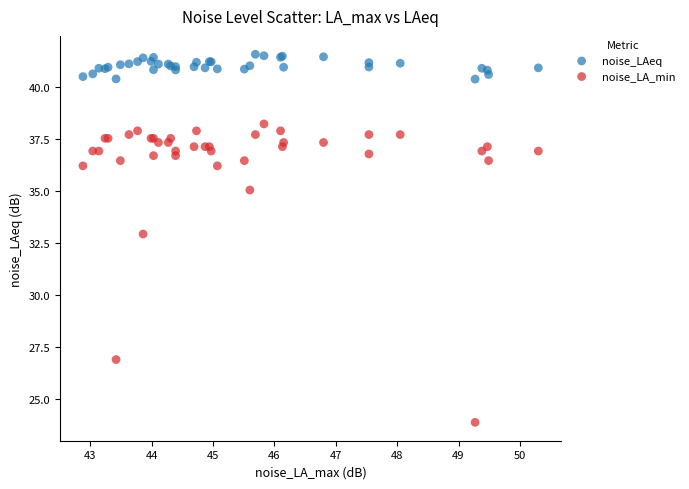

What are all the series names shown in the legend?

noise_LAeq, noise_LA_min